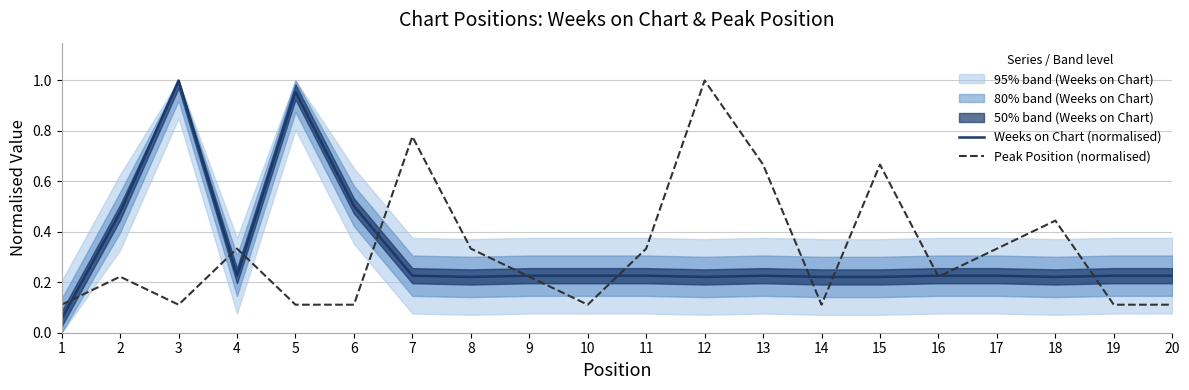

In Peak Position (normalised), how many points are higher than both neighbors (excluding endpoints)?

6